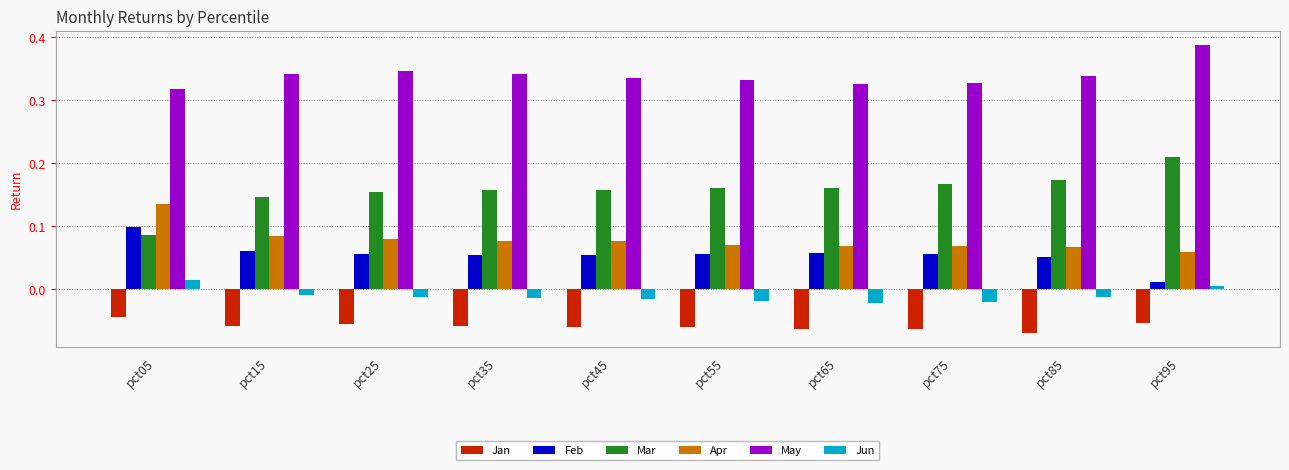

The Feb series shows 0.1 at pct85. True or false?

True